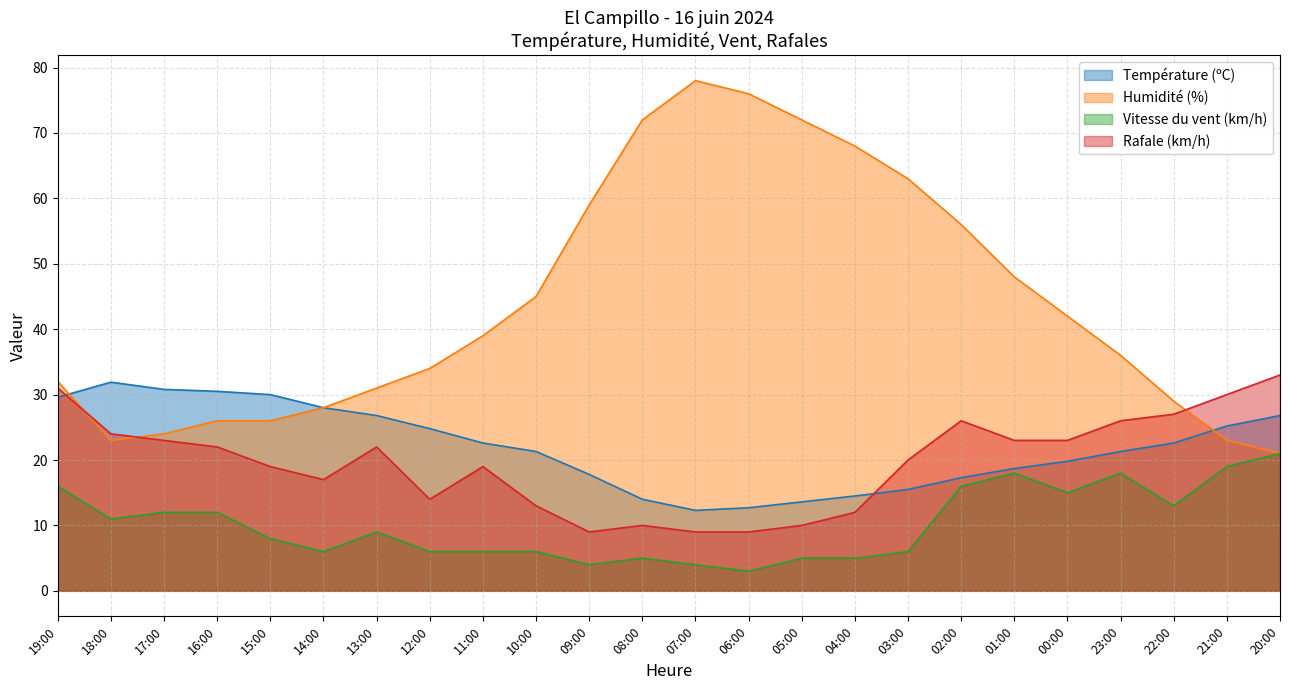

Rank the categories by Vitesse du vent (km/h) value from lowest to highest.

06:00, 09:00, 07:00, 08:00, 05:00, 04:00, 14:00, 12:00, 11:00, 10:00, 03:00, 15:00, 13:00, 18:00, 17:00, 16:00, 22:00, 00:00, 19:00, 02:00, 01:00, 23:00, 21:00, 20:00